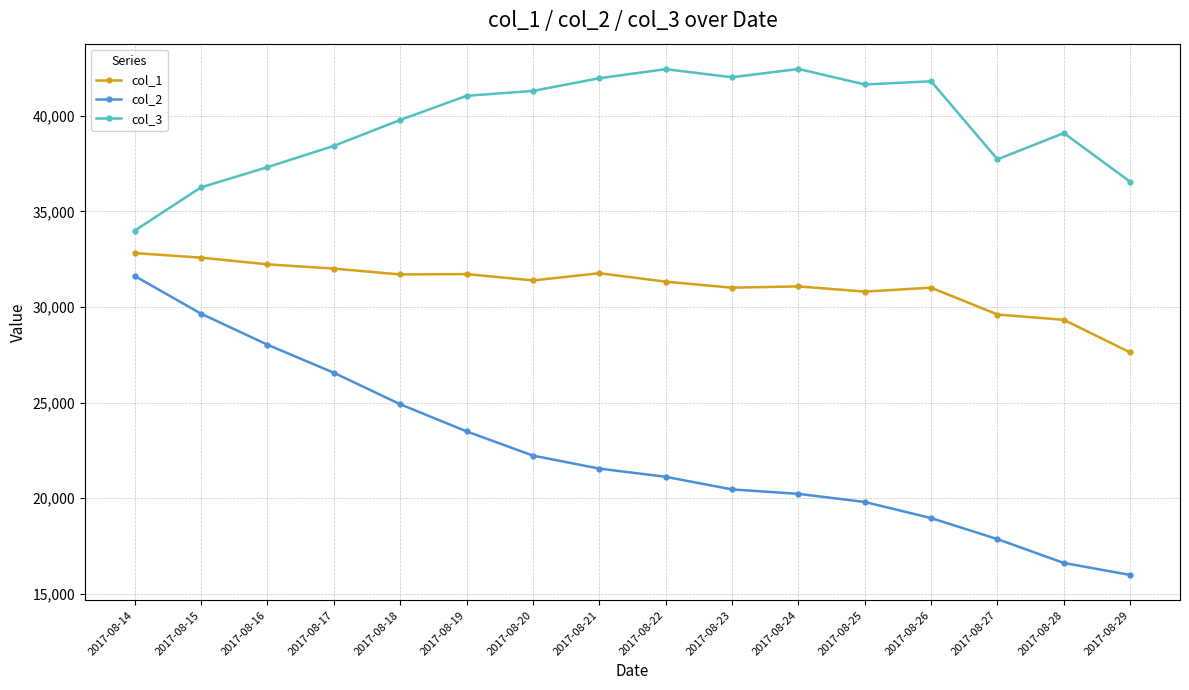

Is the value of col_2 at 2017-08-18 greater than the value of col_1 at 2017-08-19?

No